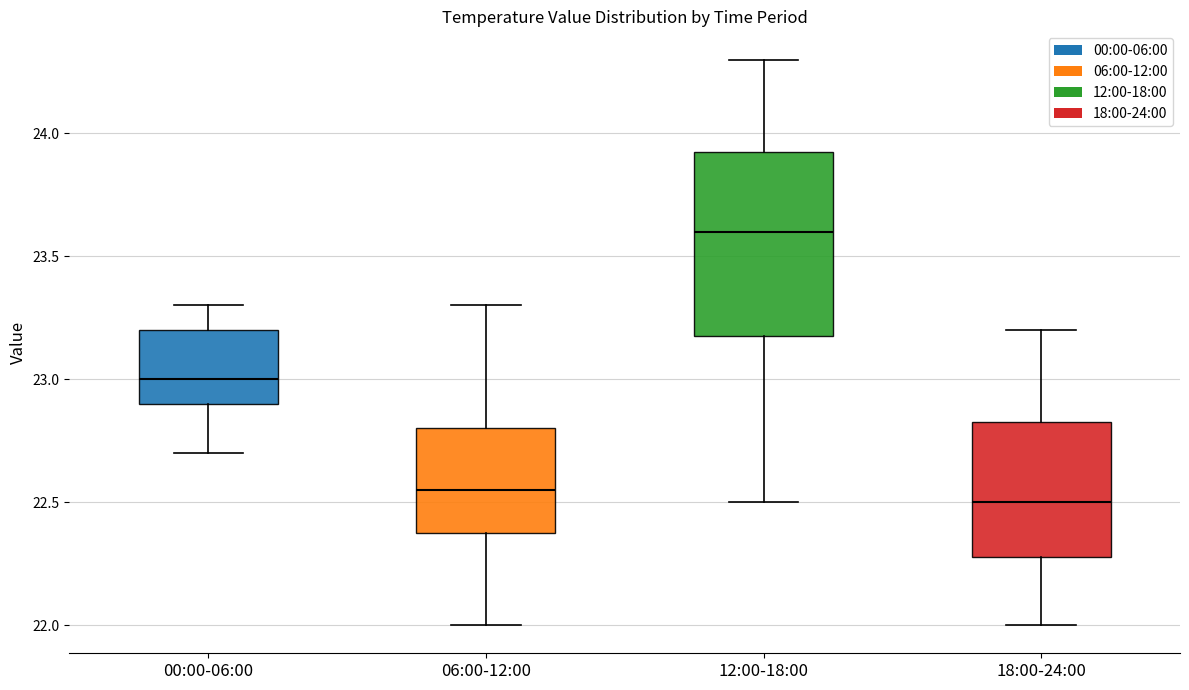

Which box has the highest median line?

12:00-18:00